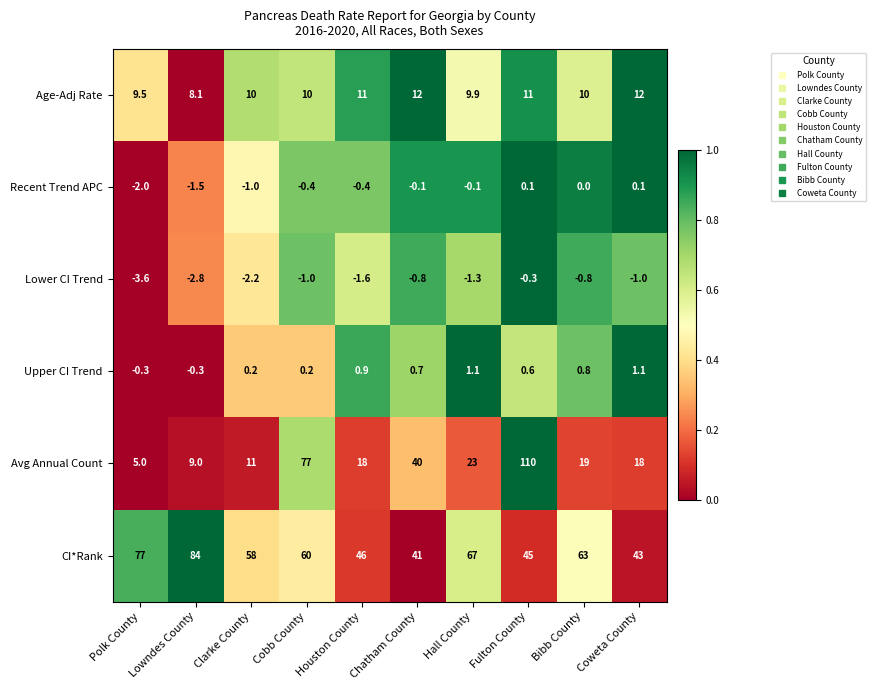

Rank the series at Coweta County from highest to lowest value.

CI*Rank, Avg Annual Count, Age-Adj Rate, Upper CI Trend, Recent Trend APC, Lower CI Trend